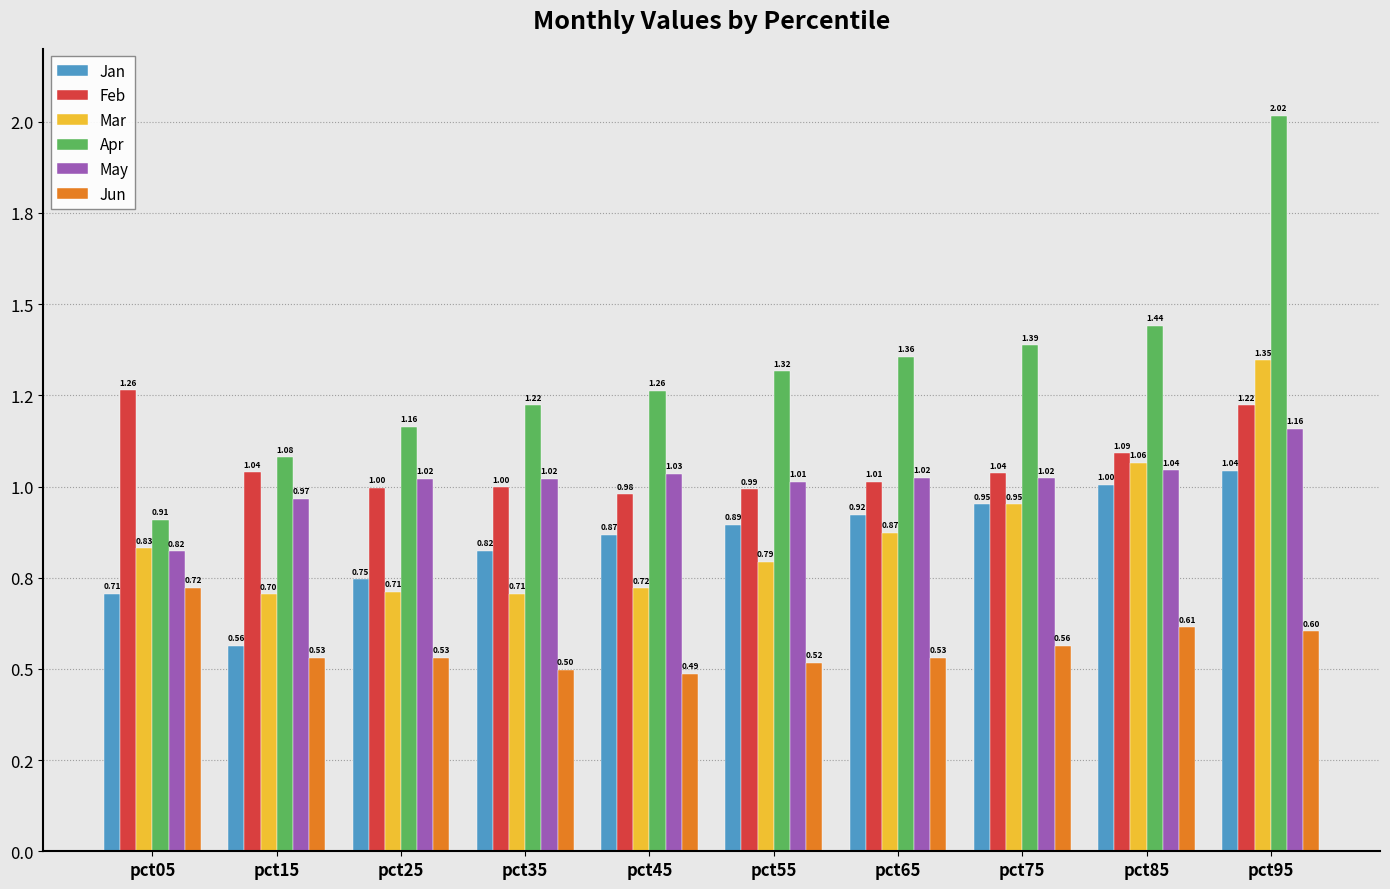

What is the value of the Jun bar at the 2nd from the left?

0.5